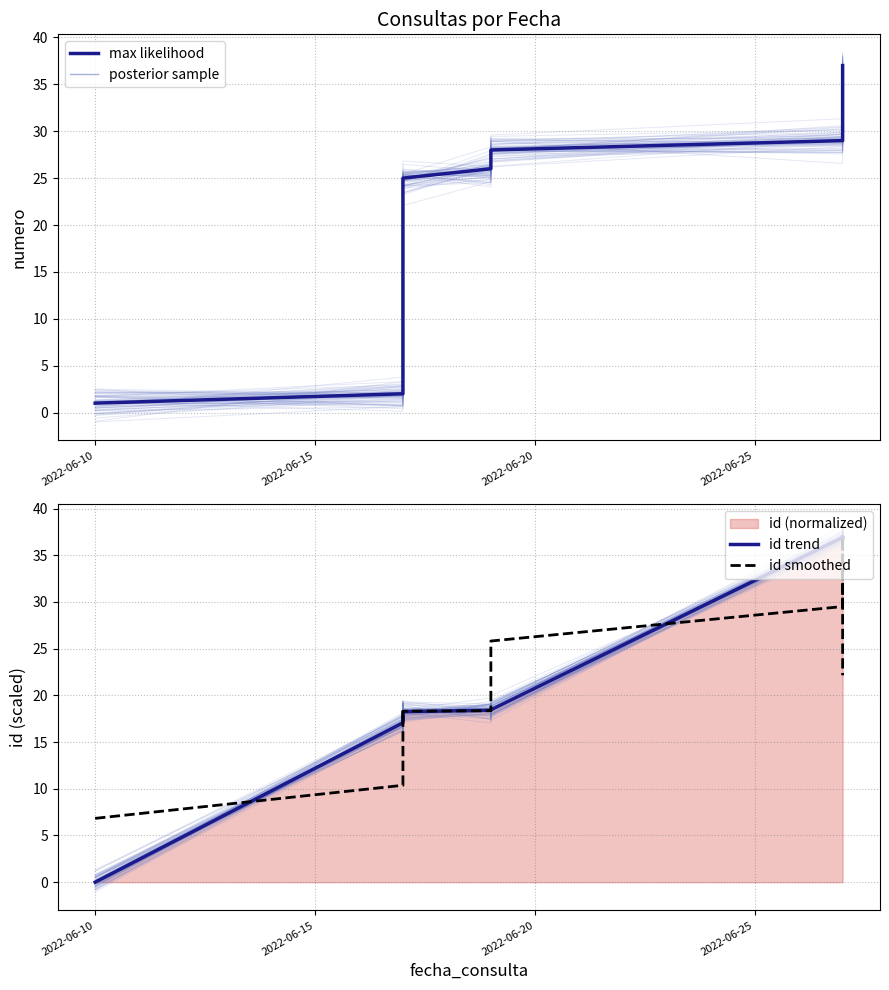

How many lines are shown in the chart?

3